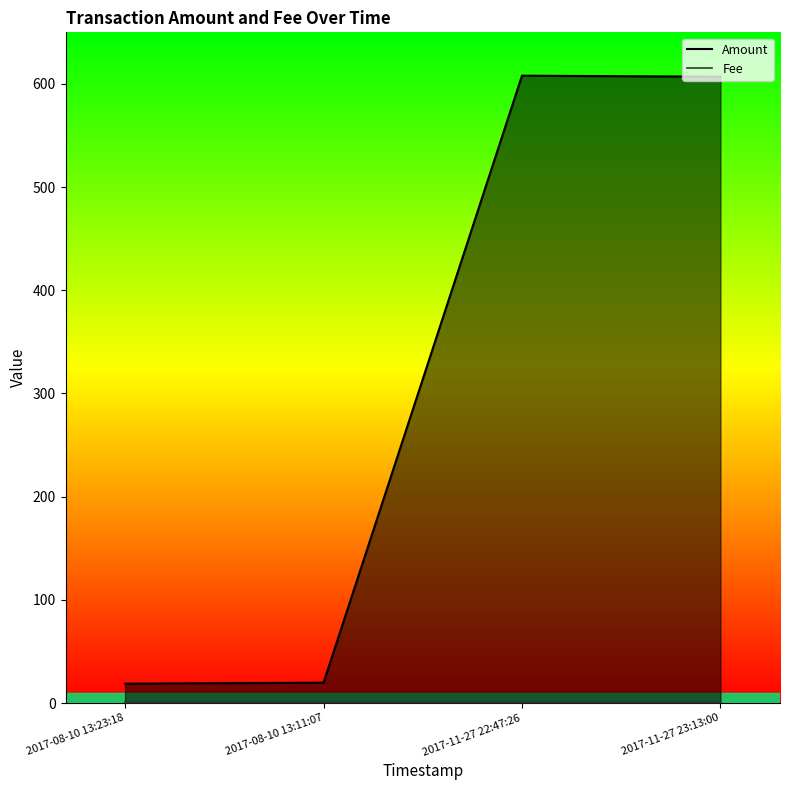

What is the difference between the Amount values at 2017-08-10 13:23:18 and 2017-08-10 13:11:07?

1.0